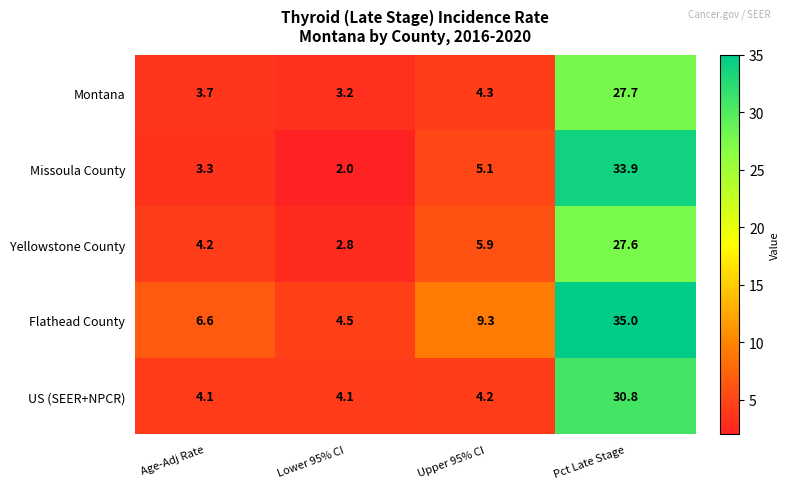

What is the difference between the second highest and second lowest values in the Yellowstone County series?

1.7